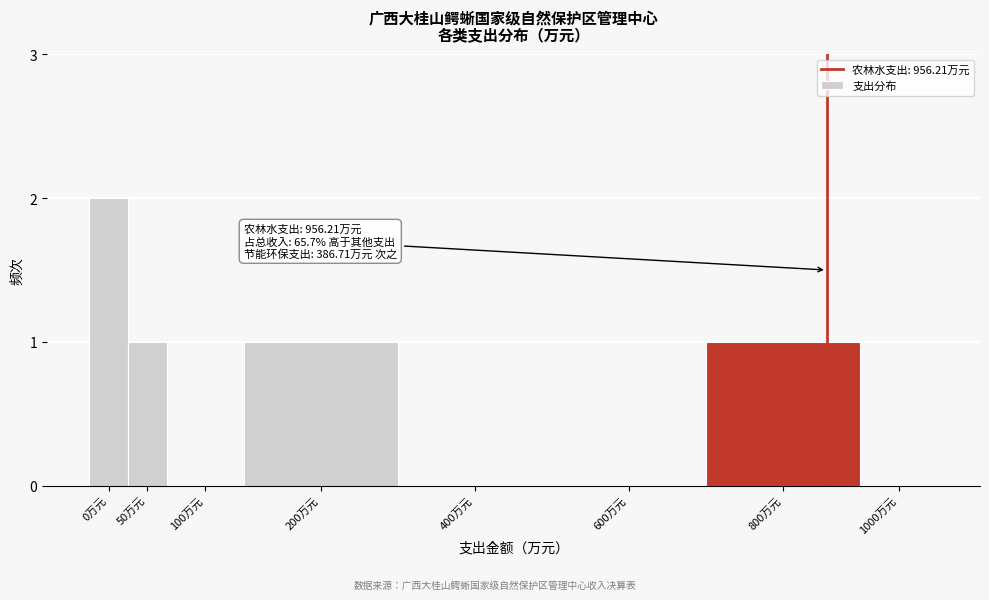

Reading left to right, transcribe all the data shown in this chart.

0万元=2	50万元=1	100万元=0	200万元=1	400万元=0	600万元=0	800万元=1	1000万元=0